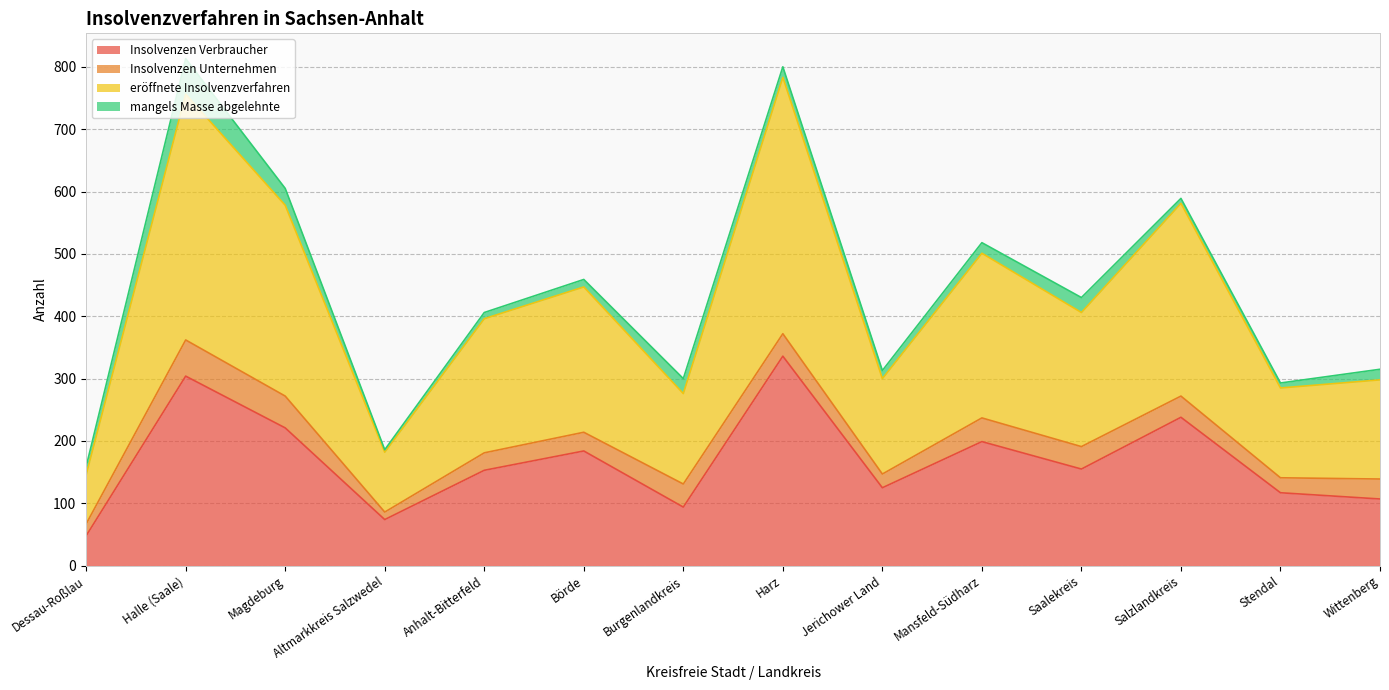

What is the highest value of the Insolvenzen Verbraucher series?

336